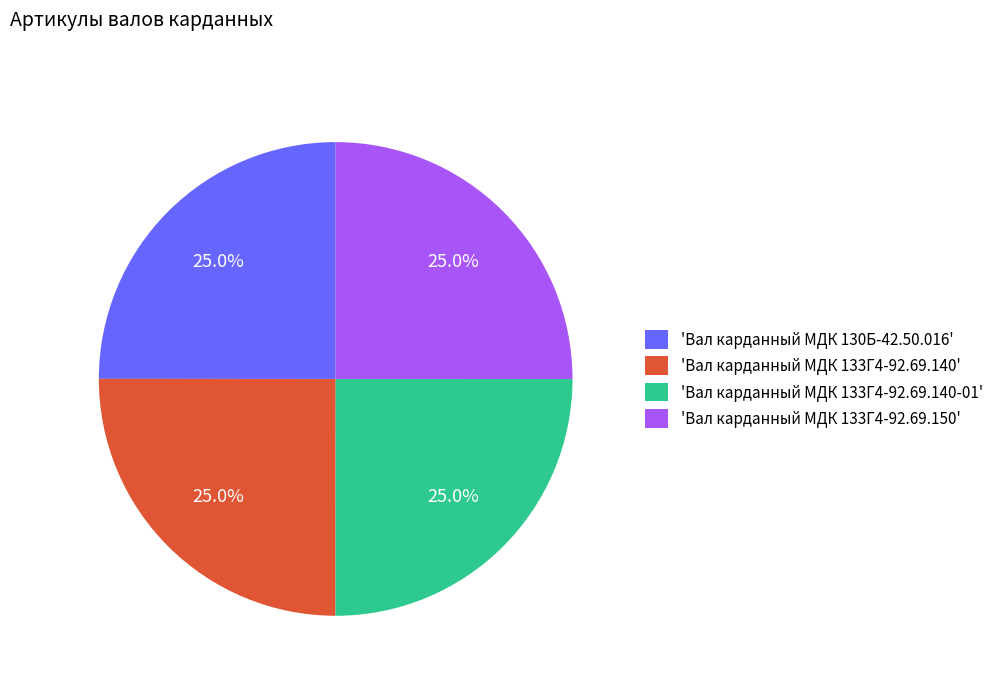

Approximately how many times larger is the value at 'Вал карданный МДК 133Г4-92.69.140' compared to 'Вал карданный МДК 130Б-42.50.016'?

1.0